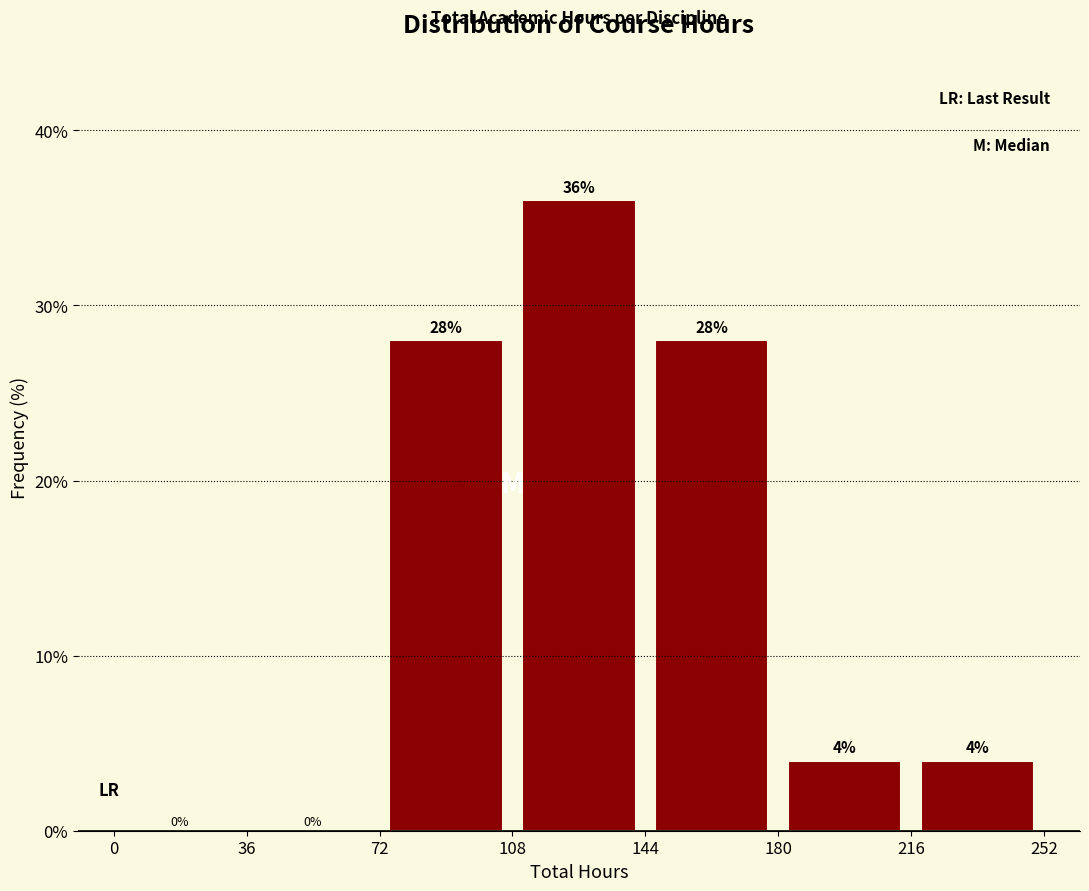

Over which range of the x-axis is the bar tallest?

108 to 144